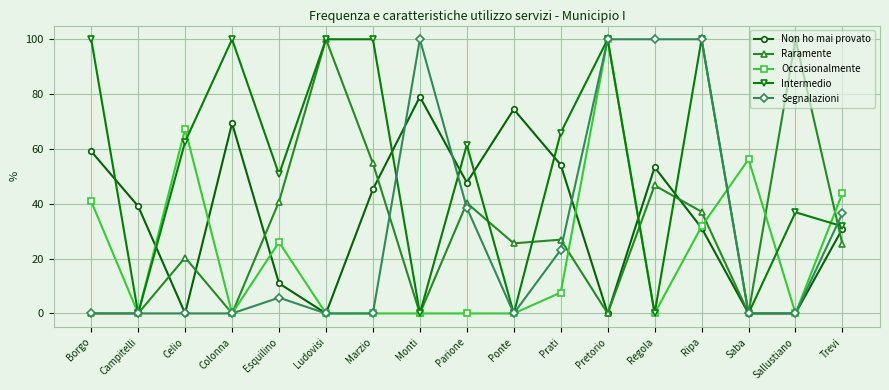

What are all the series names shown in the legend?

Non ho mai provato, Raramente, Occasionalmente, Intermedio, Segnalazioni